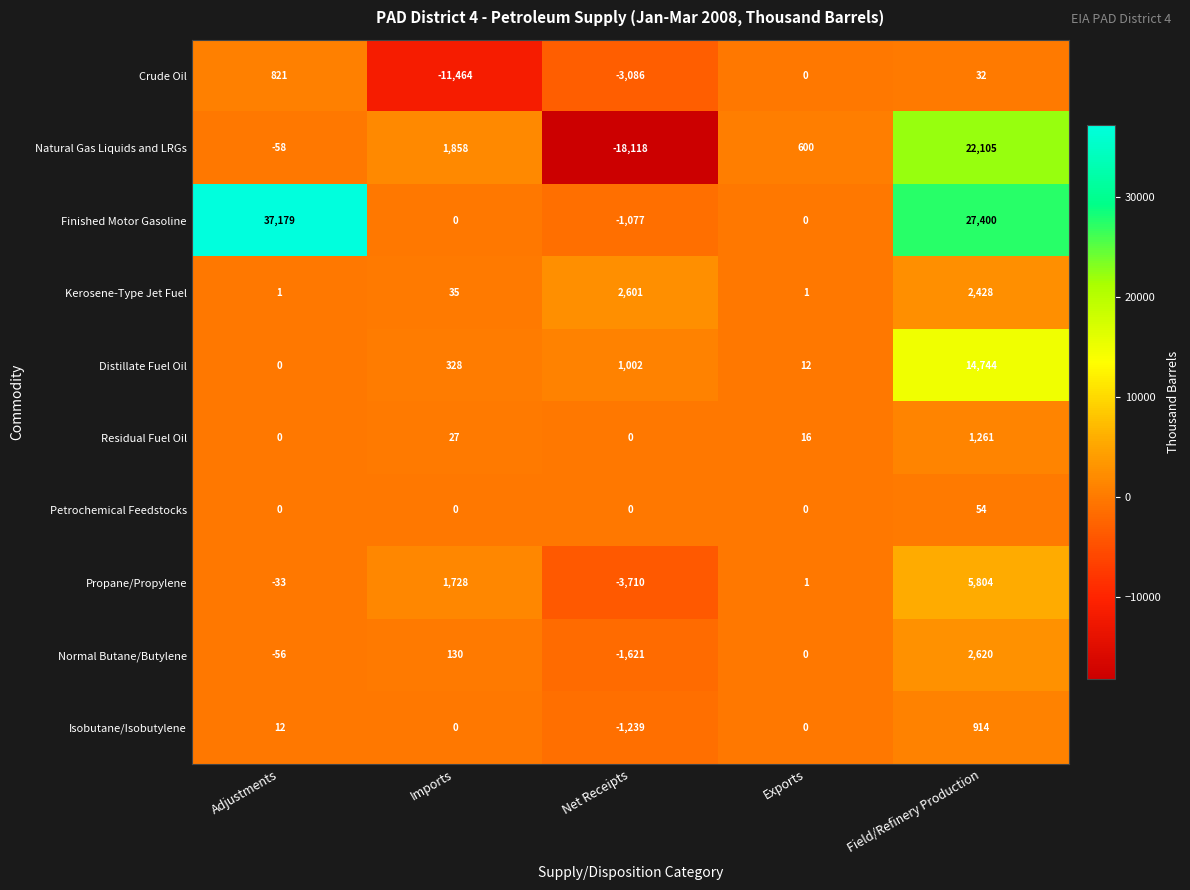

What is the difference between the Distillate Fuel Oil values at Imports and Field/Refinery Production?

14416